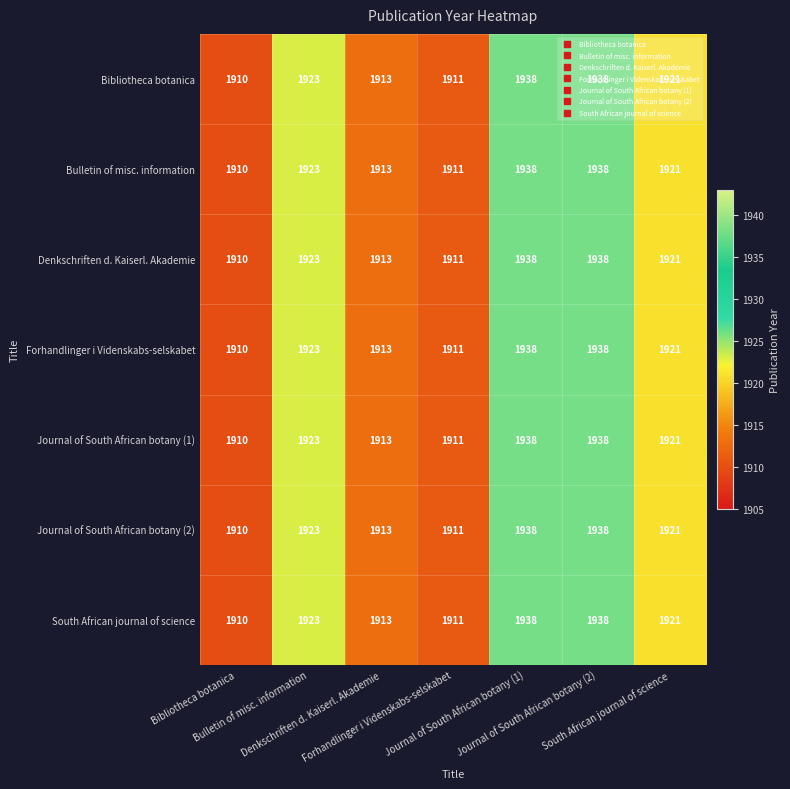

What is the maximum value shown in the chart?

1938